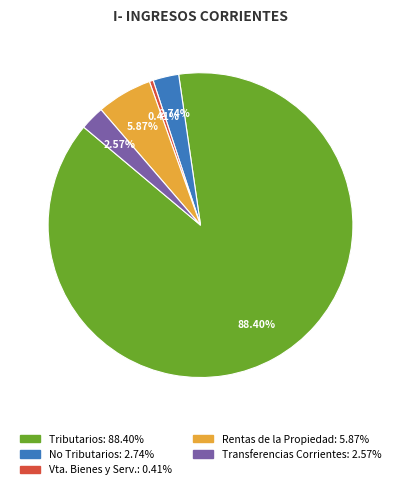

To the nearest percent, what is the difference between the Vta. Bienes y Serv. and Tributarios slice percentages?

88%